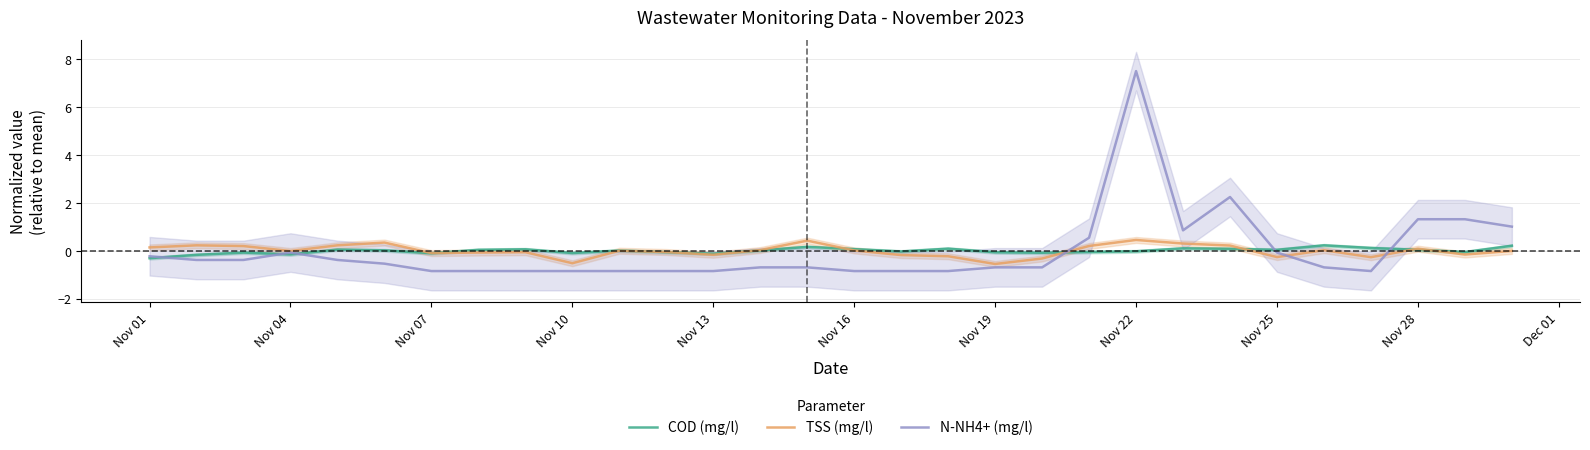

What is the lowest value of the COD (mg/l) series?

-0.3